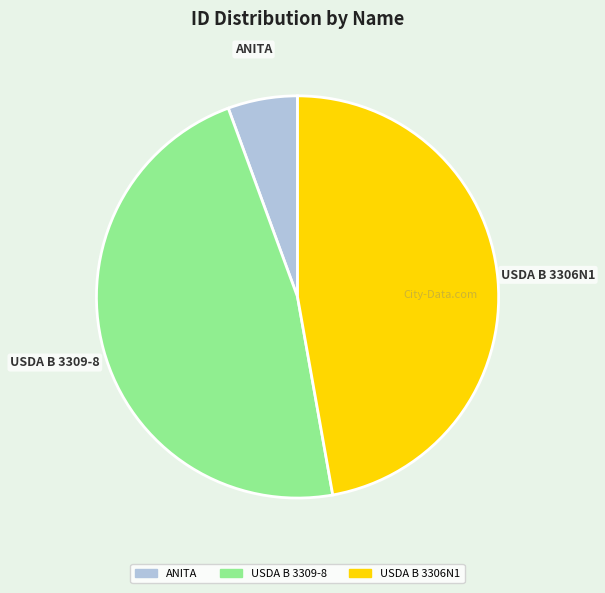

Do ANITA and USDA B 3306N1 together represent more than half of the pie?

Yes